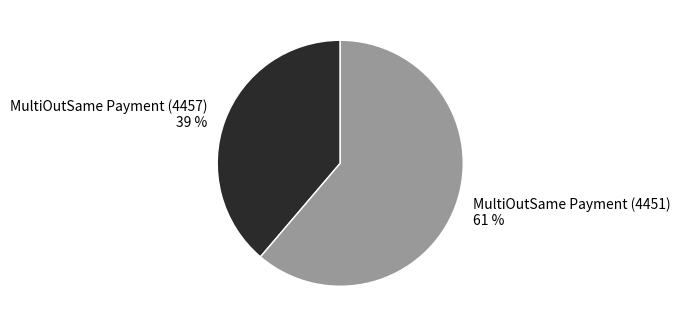

Count the number of slices in the pie.

2